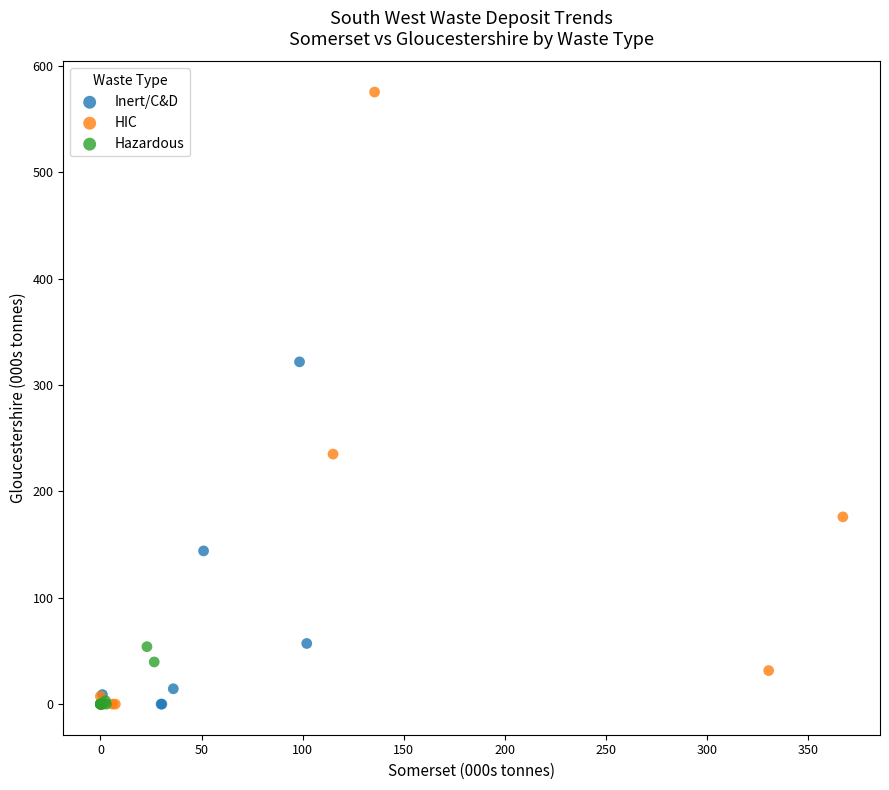

Which series has the largest Y range (max minus min)?

HIC